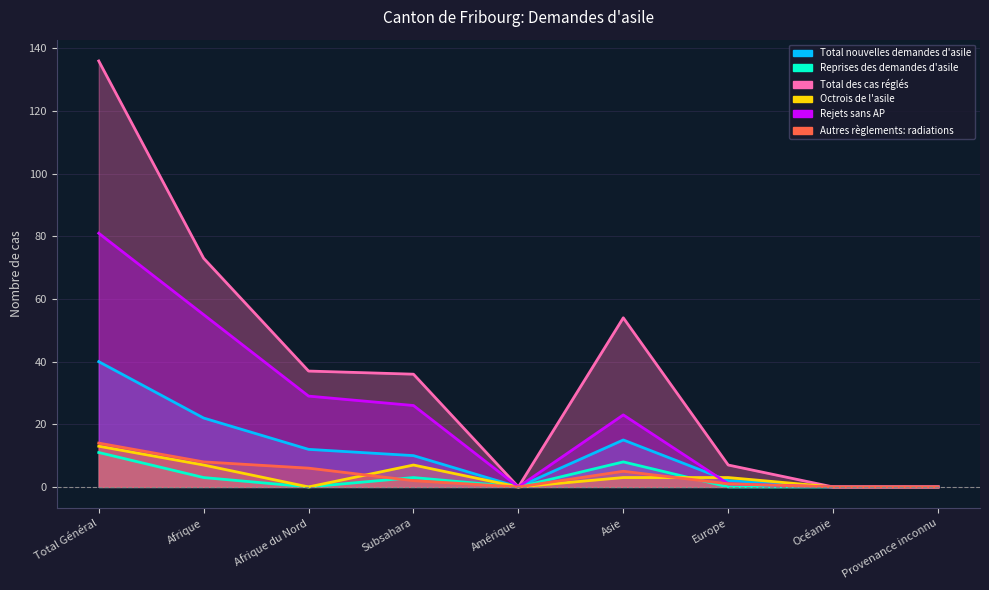

True or false: Octrois de l'asile and Total des cas réglés intersect in this chart.

False